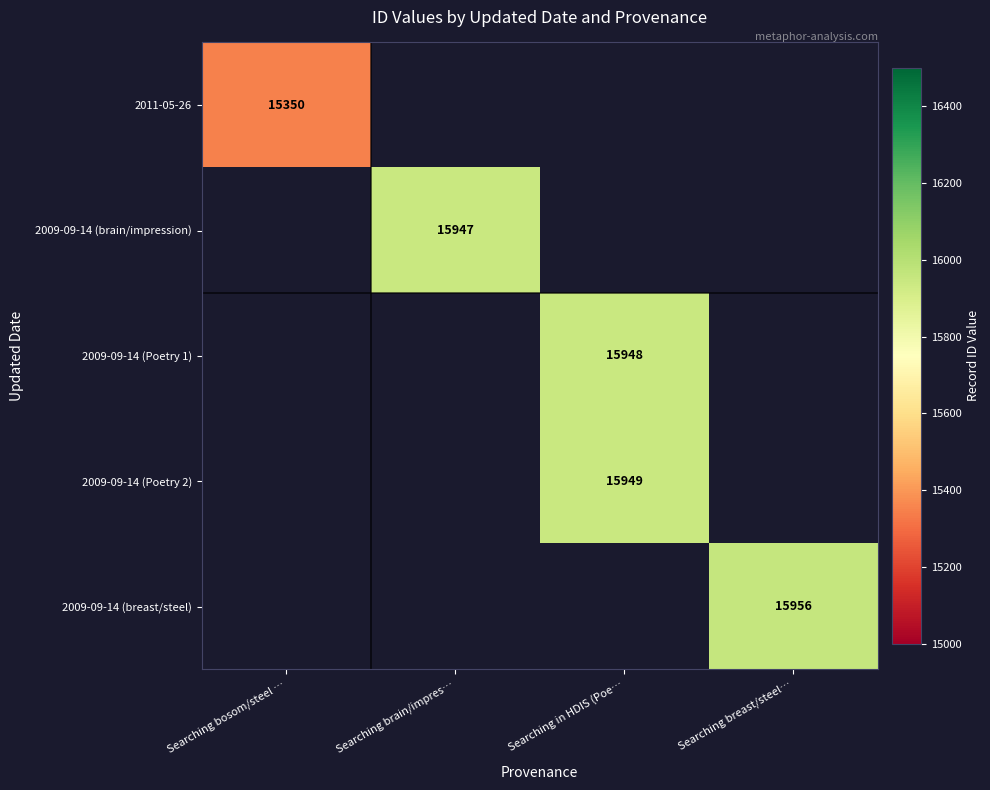

True or false: 2011-05-26 has a value of 25350 at Searching bosom/steel ….

False